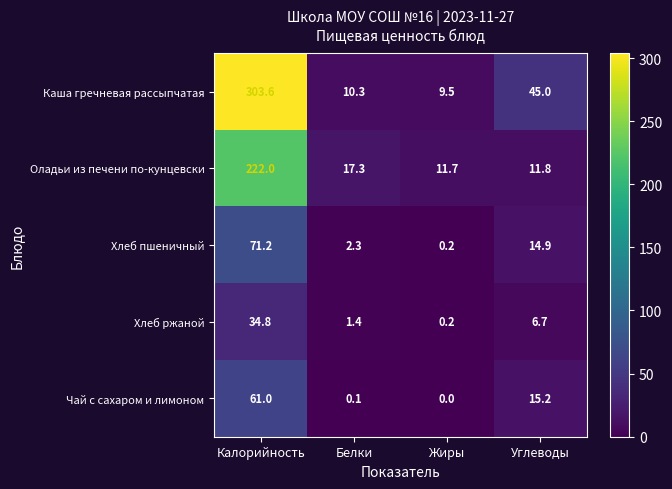

What is the spread (max minus min) of values at Углеводы?

38.3